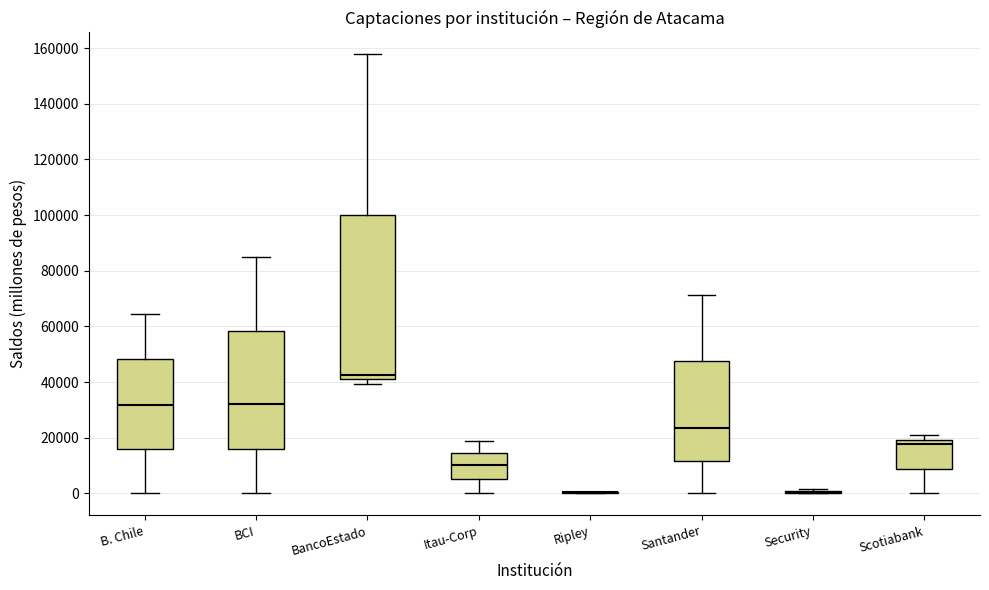

Which box is the tallest, from its lower edge to its upper edge?

BancoEstado